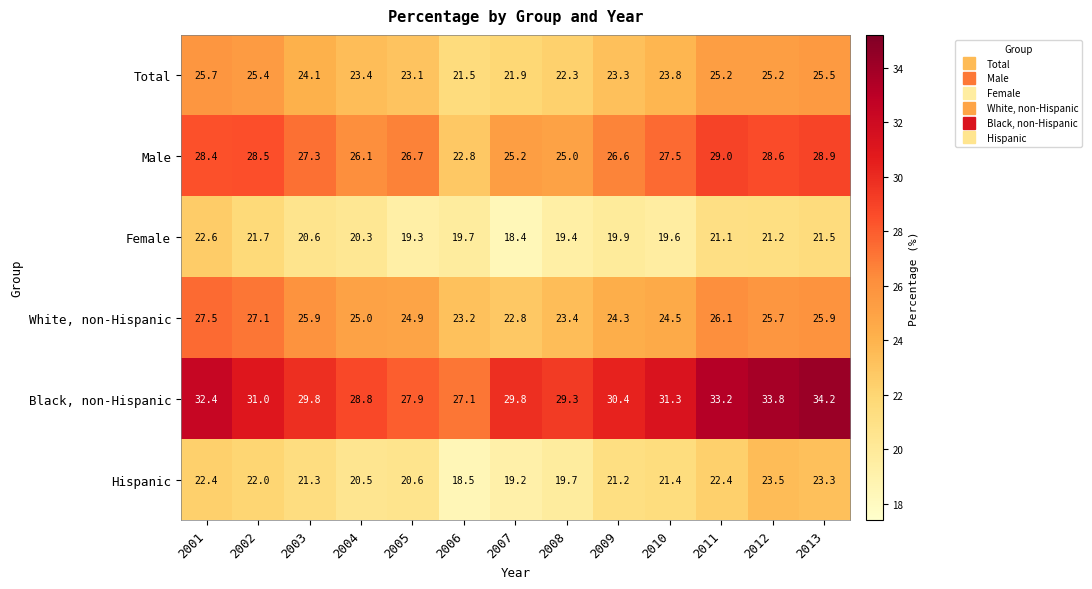

At which category is the sum across all series the highest?

2013